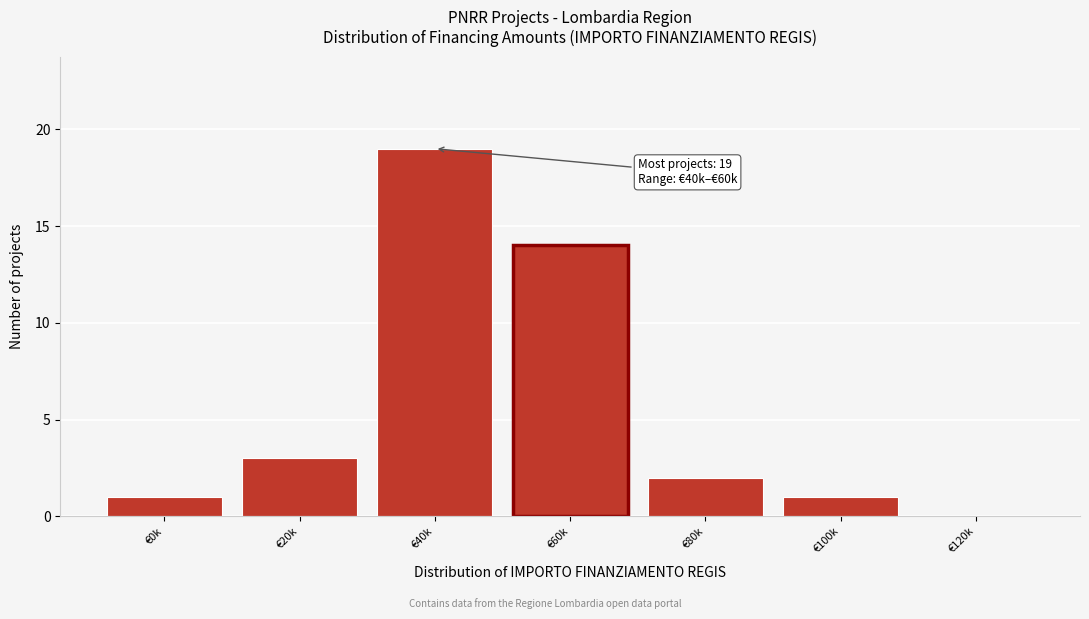

Reading left to right, transcribe all the data shown in this chart.

€0k=1	€20k=3	€40k=19	€60k=14	€80k=2	€100k=1	€120k=0